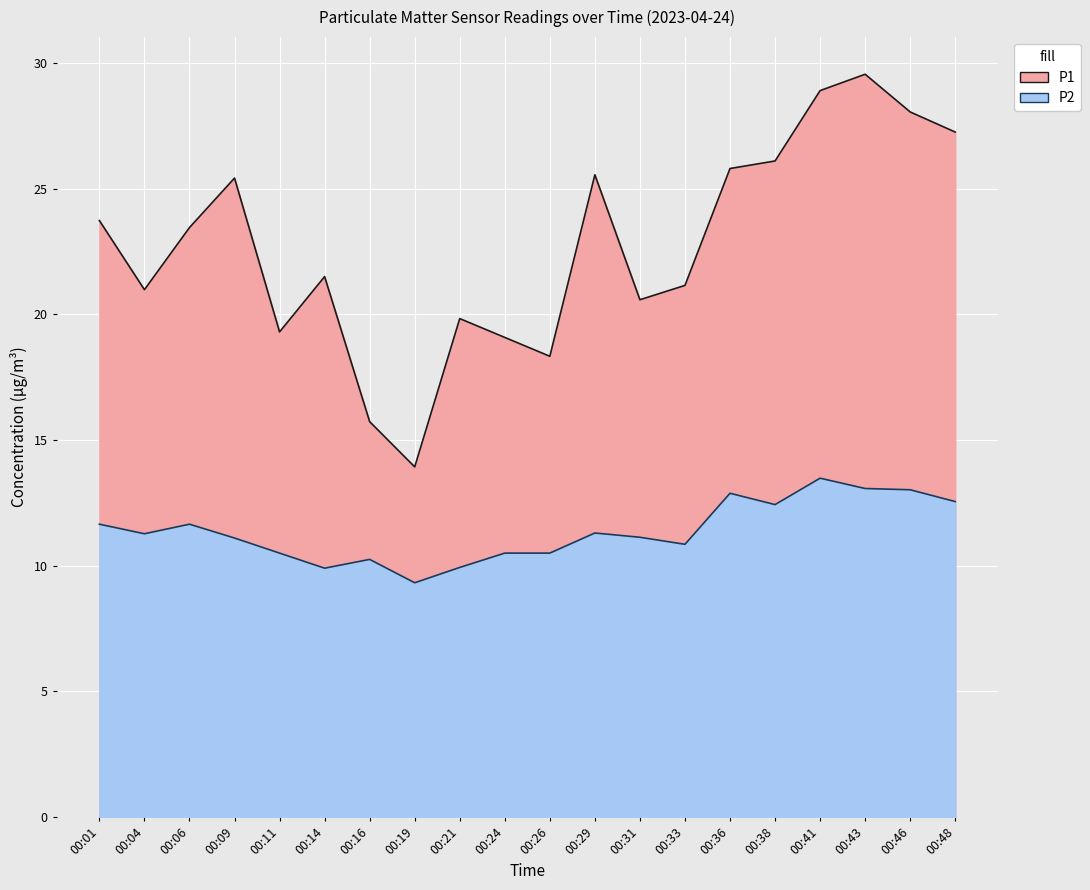

Which series changed the most between 00:31 and 00:33?

P1